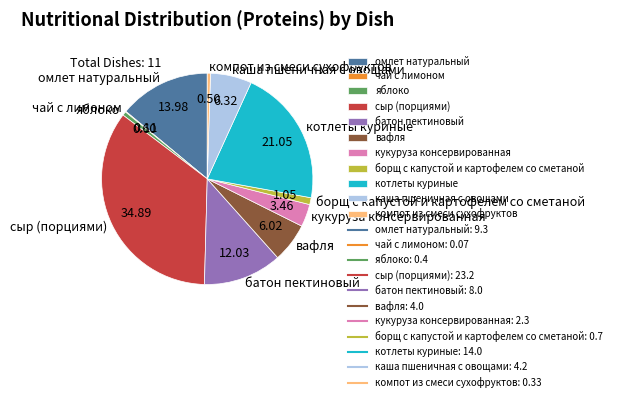

Do вафля and батон пектиновый together represent more than half of the pie?

No